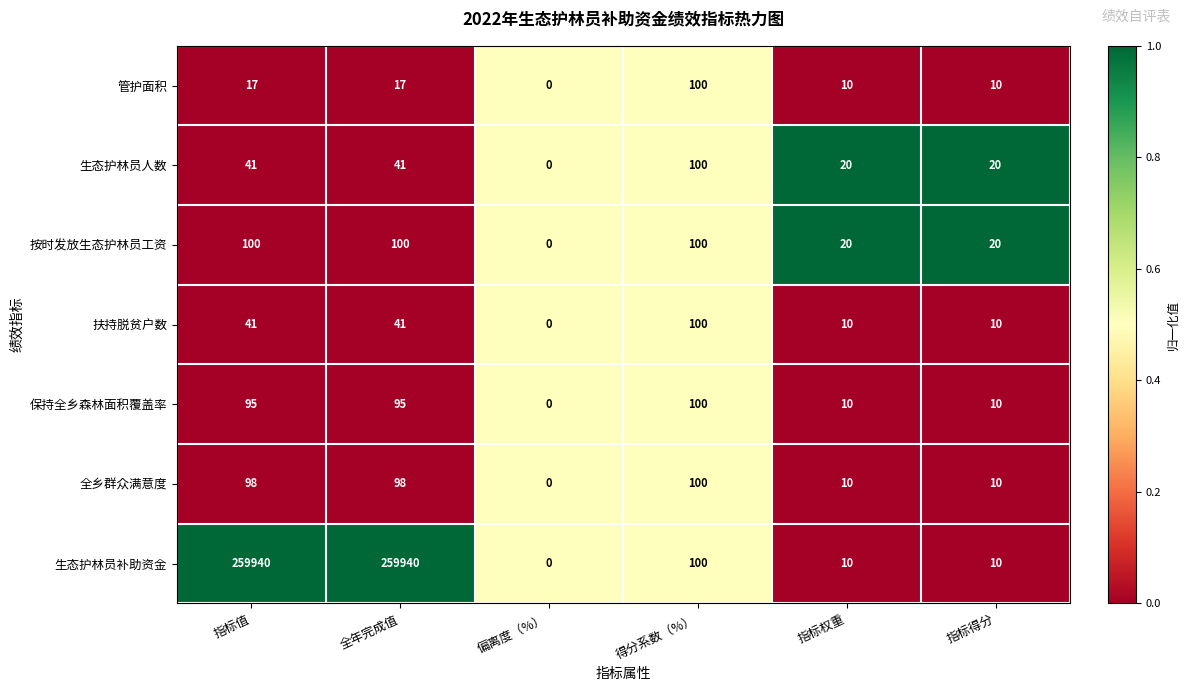

What is the difference between the 保持全乡森林面积覆盖率 values at 指标值 and 指标权重?

85